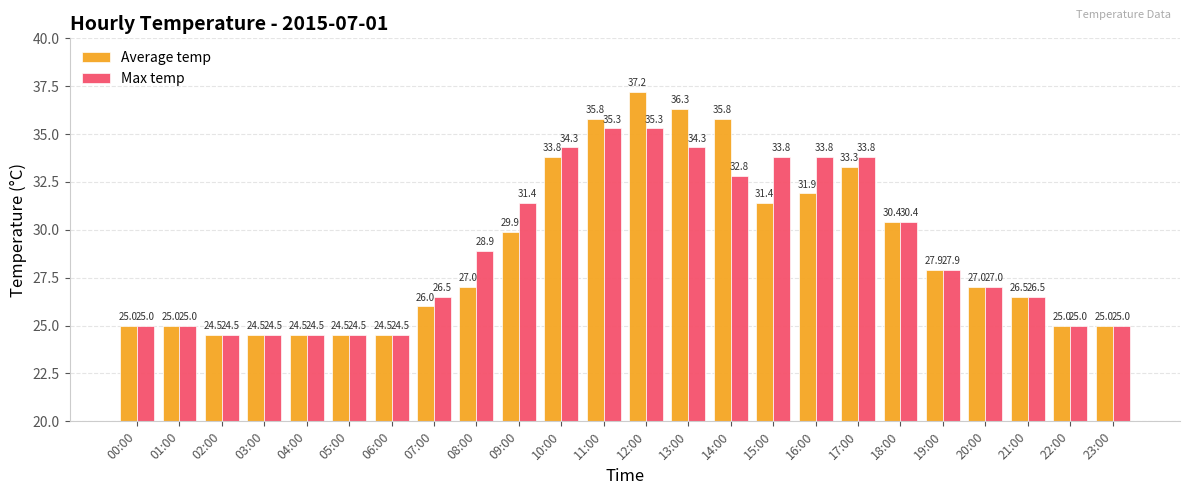

What are all the series names shown in the legend?

Average temp, Max temp